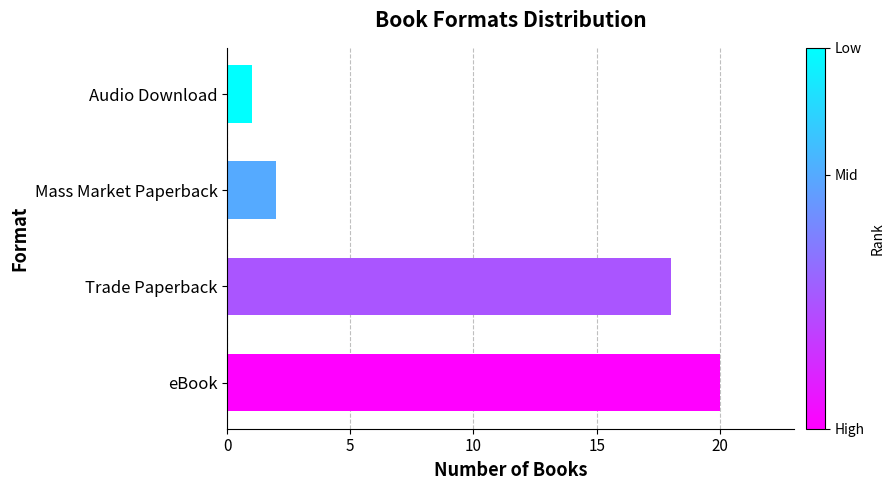

What is the change in value from eBook to Audio Download?

-19